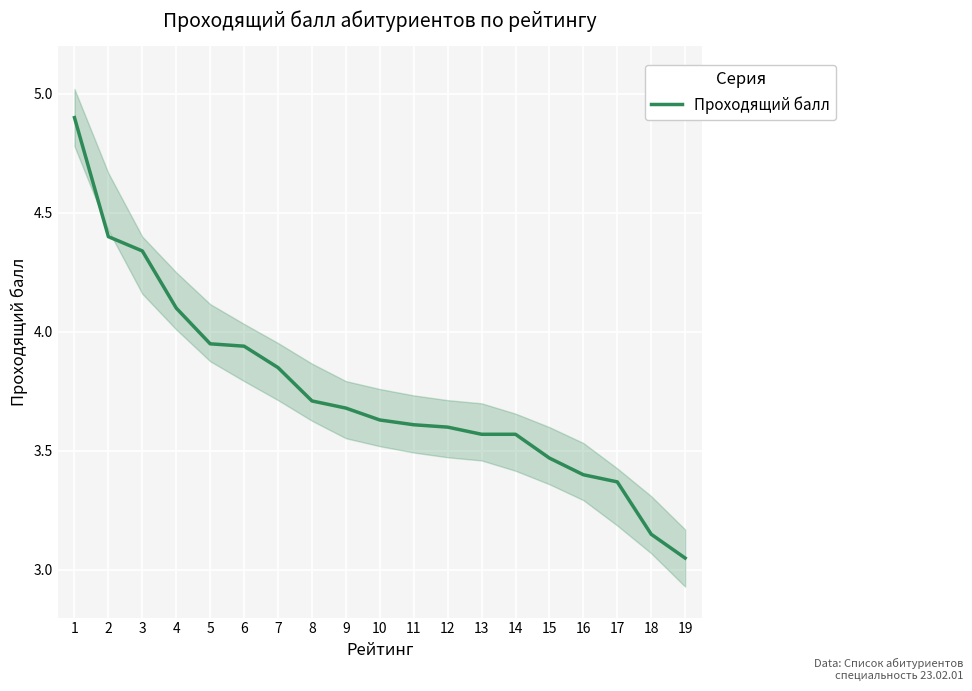

What is the value of the 15th point from the left?

3.5